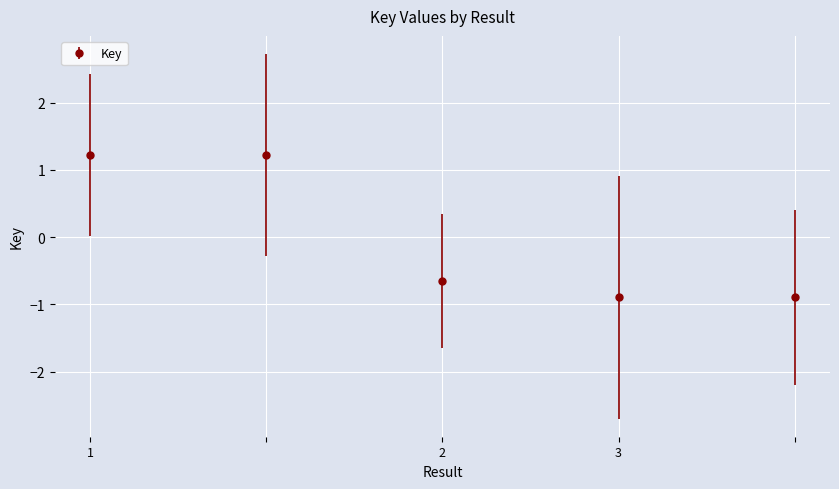

Reading left to right, transcribe all the data shown in this chart.

1.2	1.2	-0.7	-0.9	-0.9